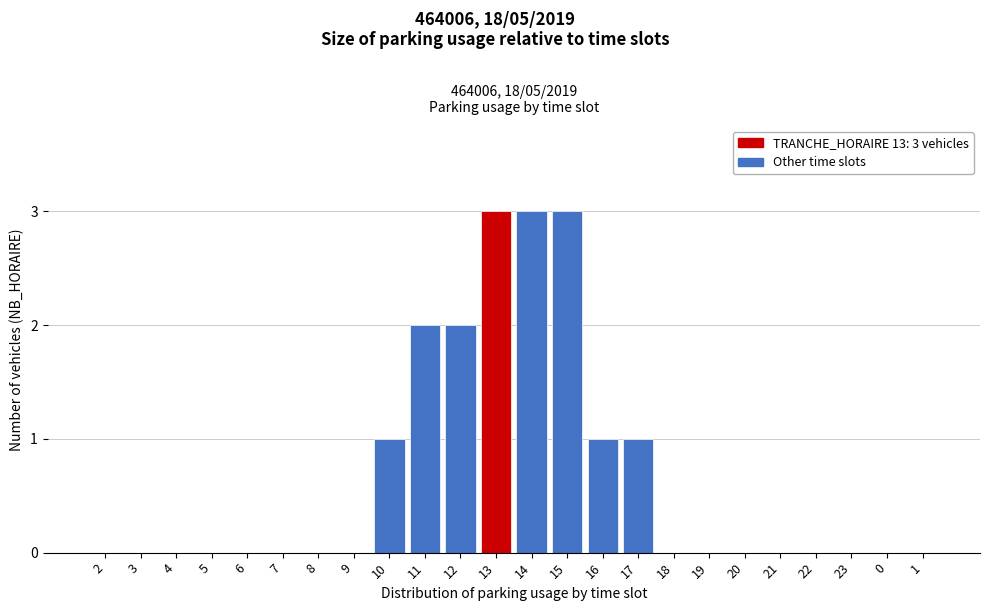

Reading left to right, what are all the values shown in this chart?

2=0	3=0	4=0	5=0	6=0	7=0	8=0	9=0	10=1	11=2	12=2	13=3	14=3	15=3	16=1	17=1	18=0	19=0	20=0	21=0	22=0	23=0	0=0	1=0